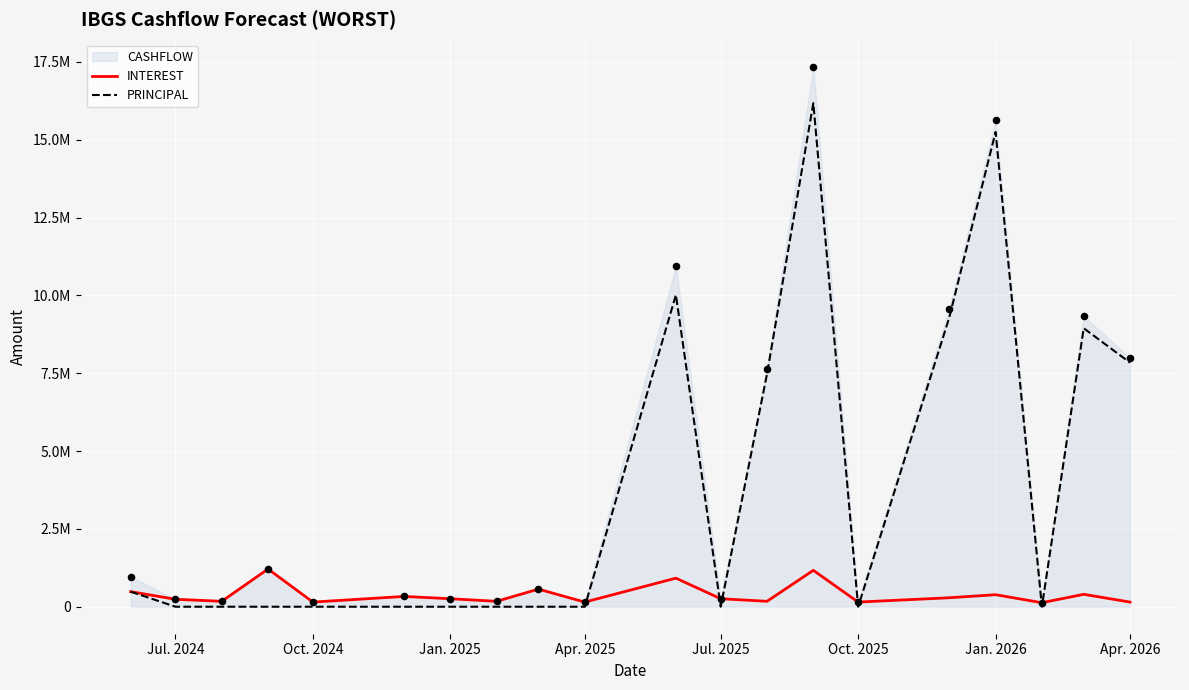

Which series has the widest spread of Y values?

PRINCIPAL